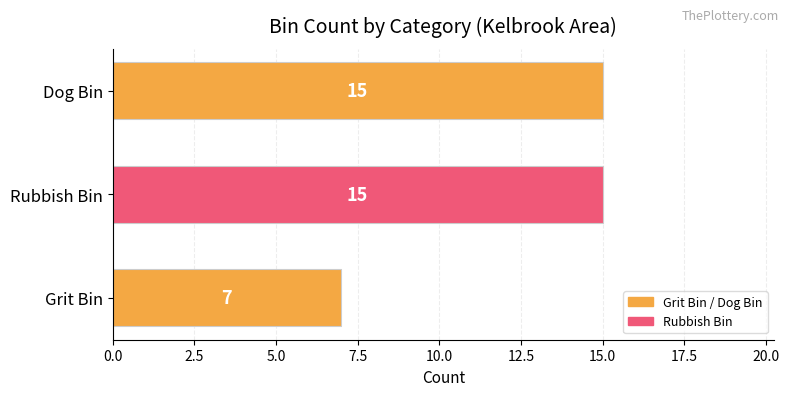

Between Dog Bin and Grit Bin, which is larger?

Dog Bin